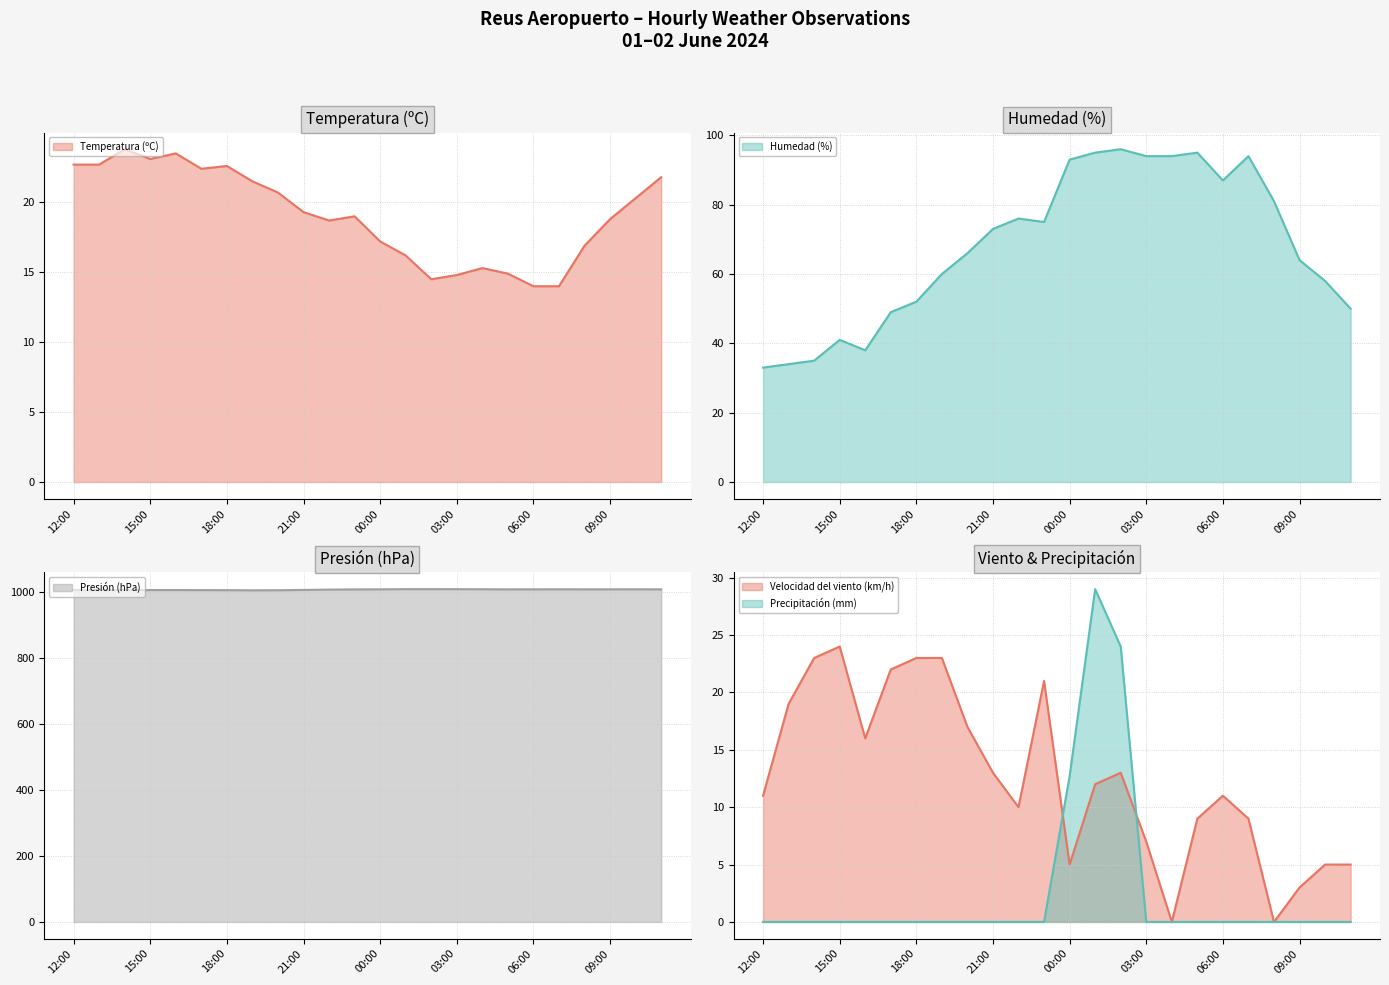

Which series has the widest spread of values?

Humedad (%)